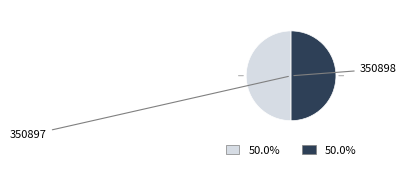

How many segments does this pie chart have?

2